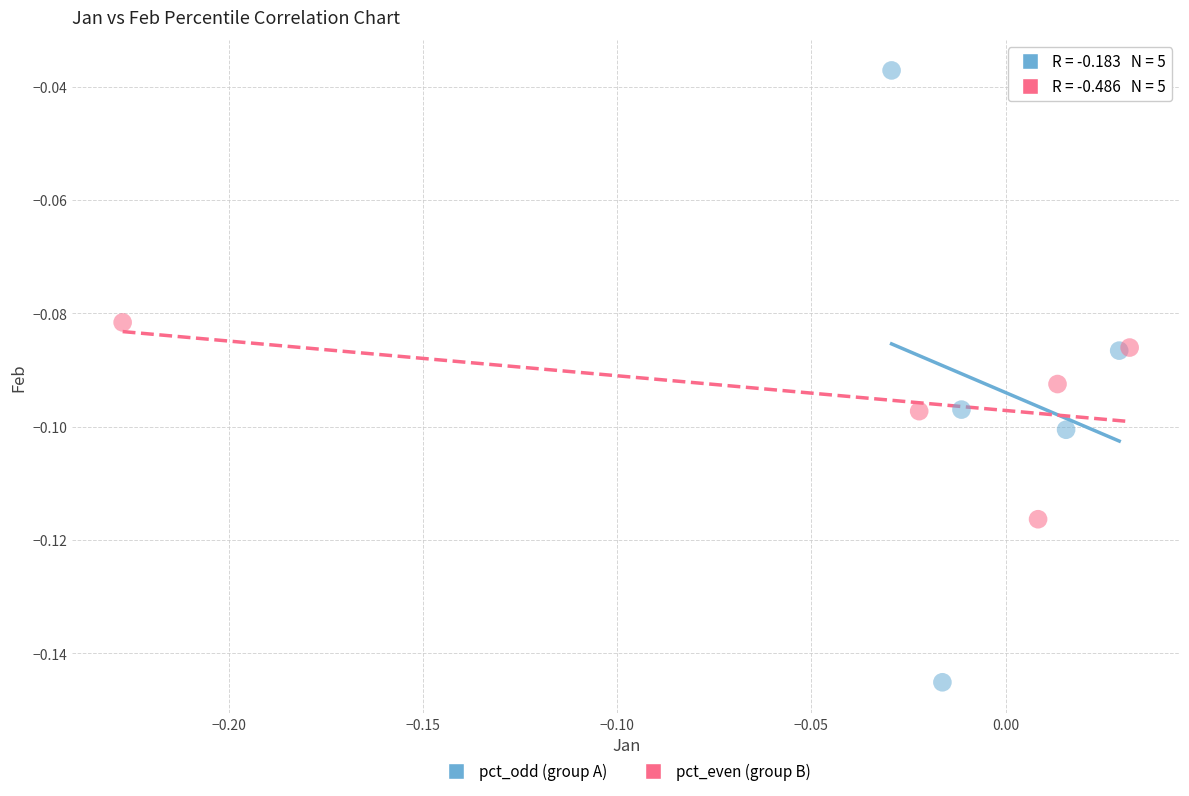

Which series has the largest Y range (max minus min)?

pct_odd (group A)